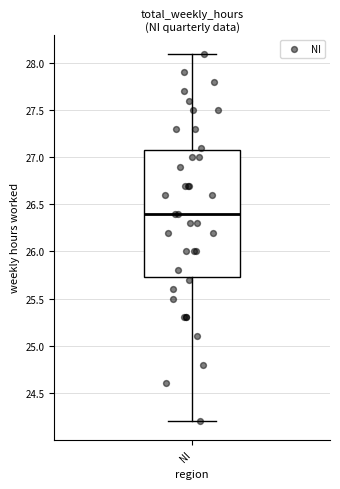

Read this box plot against the y-axis: the position of the median line, the range covered by the box, and the ends of both whiskers. The values are not printed on the chart, so give them approximately, as read against the axis.

median 26.40, box 25.75 to 27.10, whiskers 24.20 to 28.10